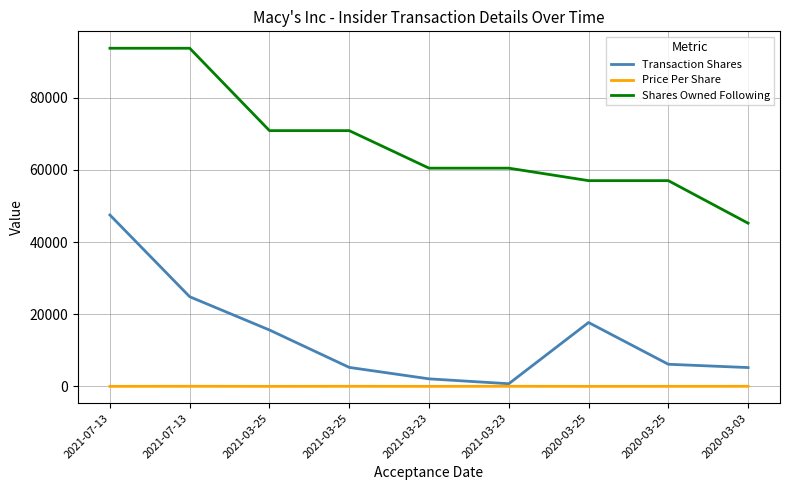

What is the maximum value for Shares Owned Following?

93741.0